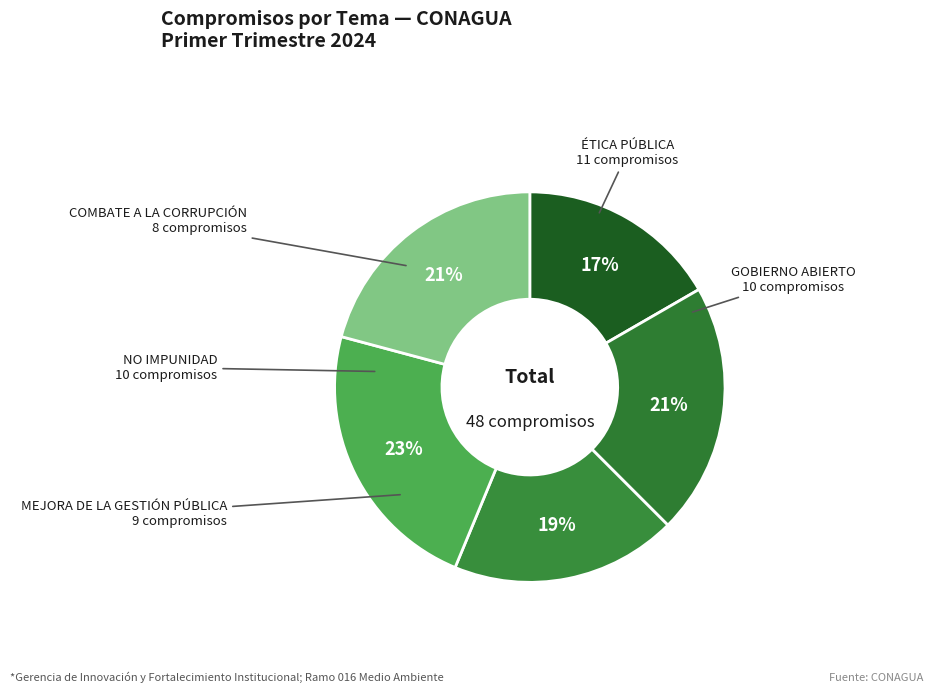

To the nearest percent, what percentage of the pie is MEJORA DE LA GESTIÓN PÚBLICA?

19%